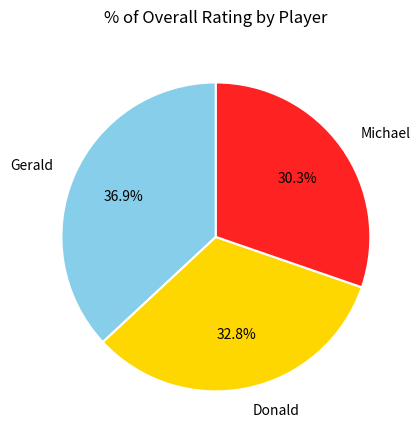

Count the number of slices in the pie.

3